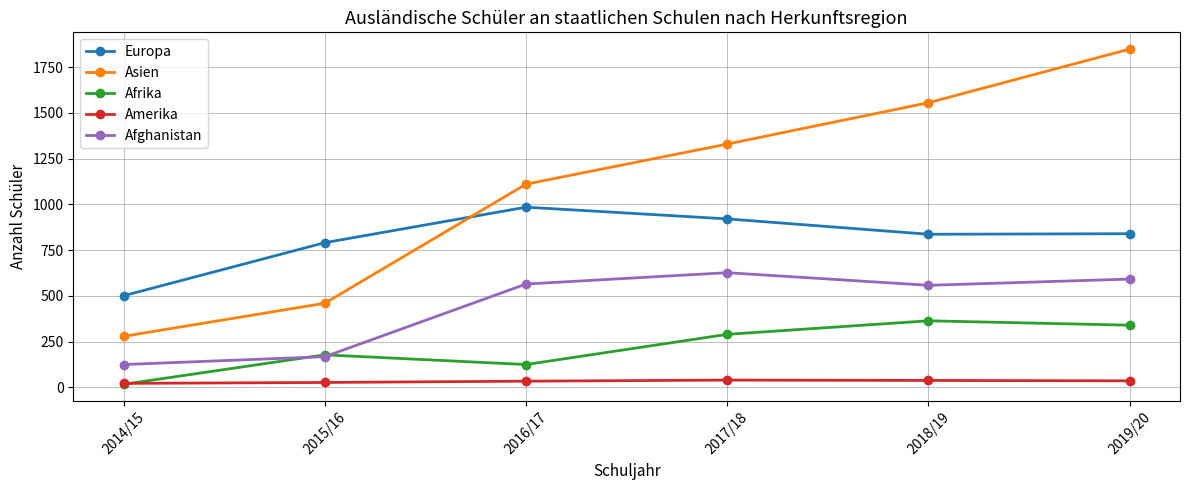

True or false: Amerika has a value of 38 at 2018/19.

True